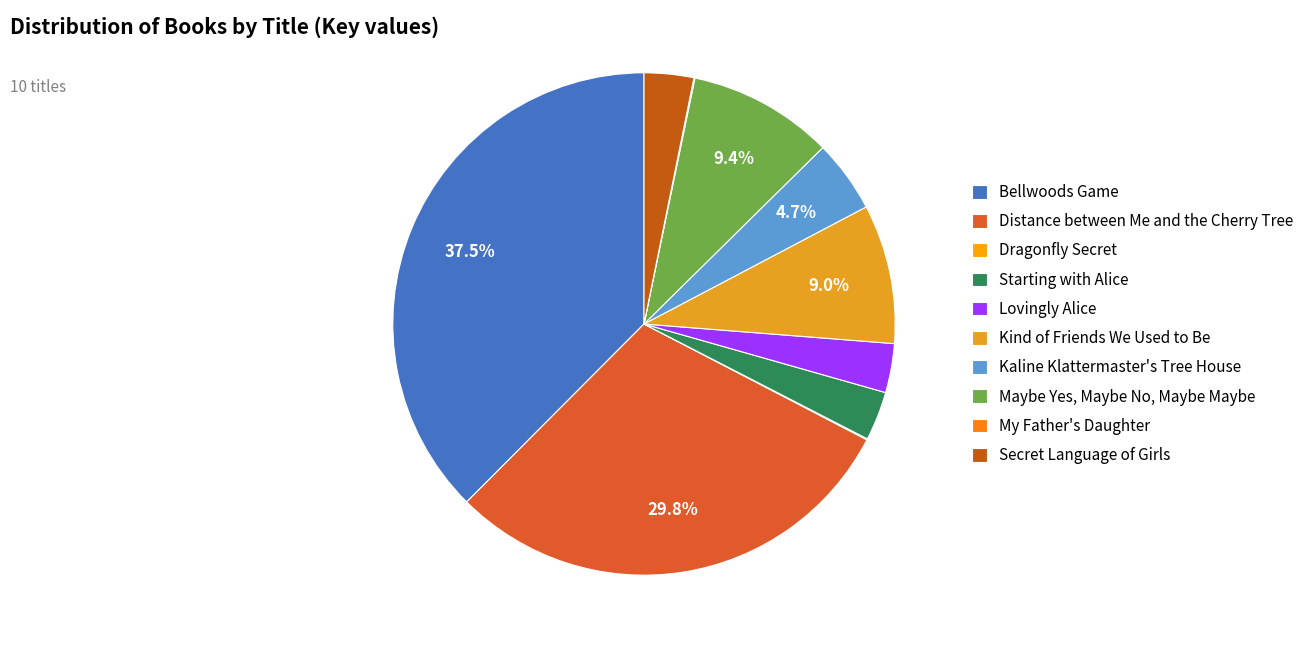

Does Starting with Alice account for over 50% of the chart?

No